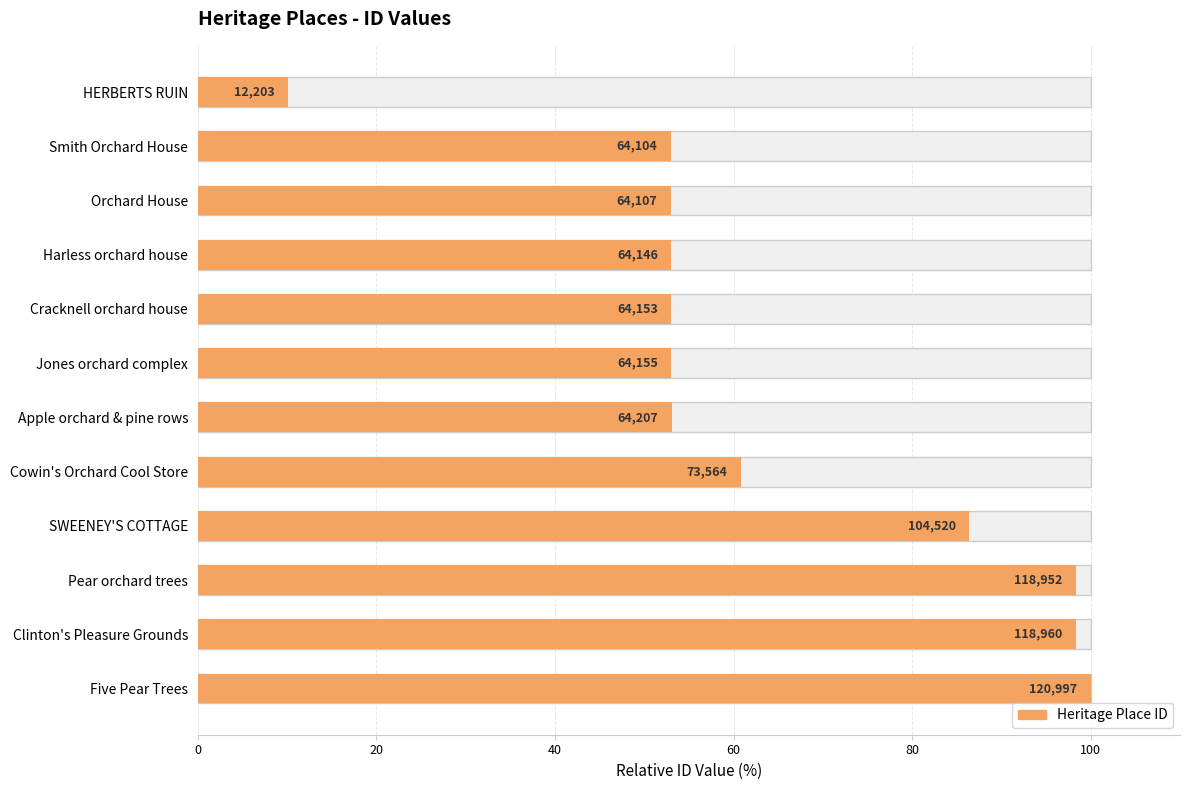

What is the value of the 3rd bar from the left?

53.0